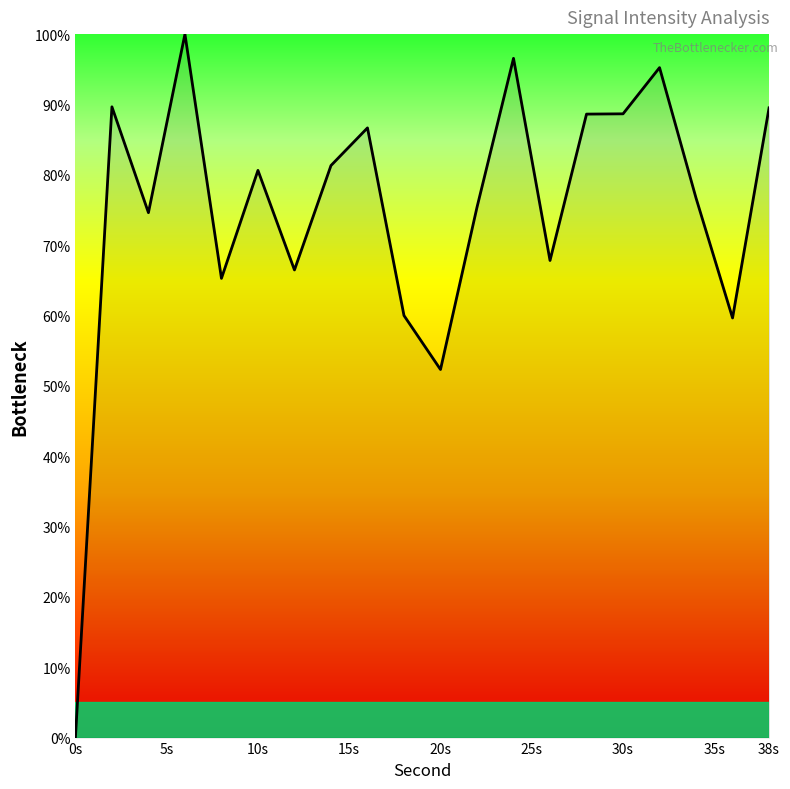

At which label is the value closest to 50?

20s